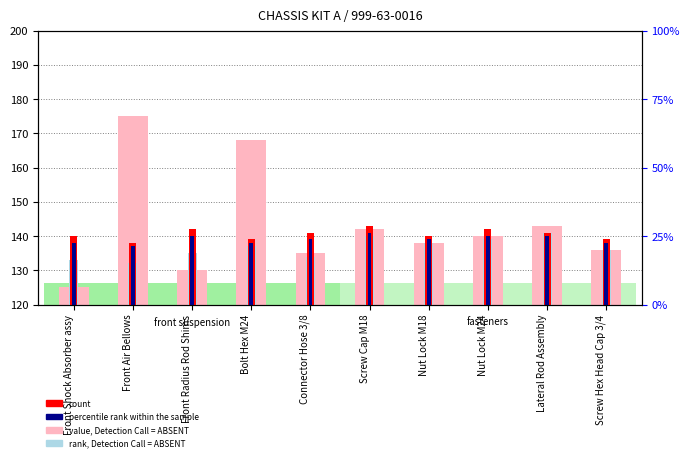

Are the bars horizontal?

No